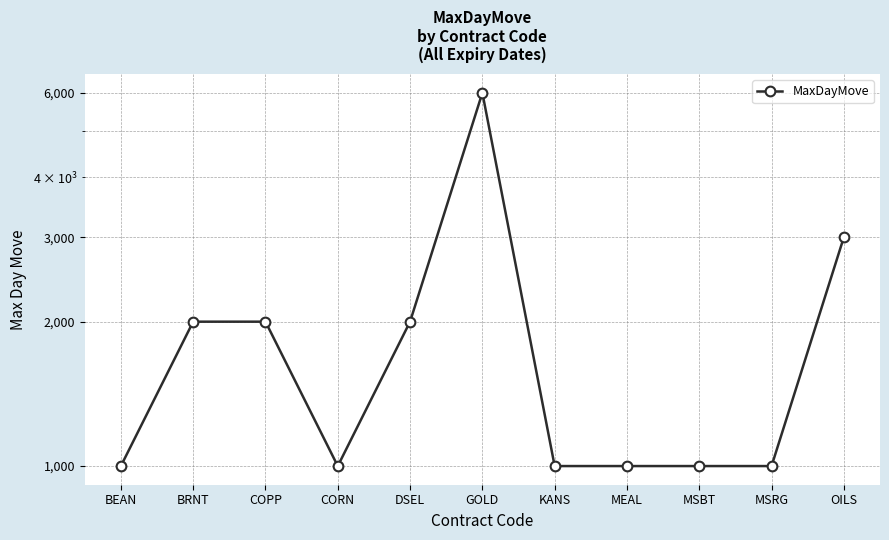

What is the value of the 1st point from the left?

1000